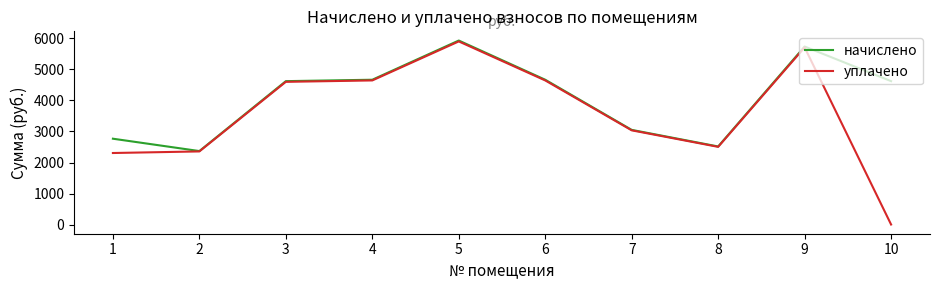

Is this an area chart (filled region under the line)?

No